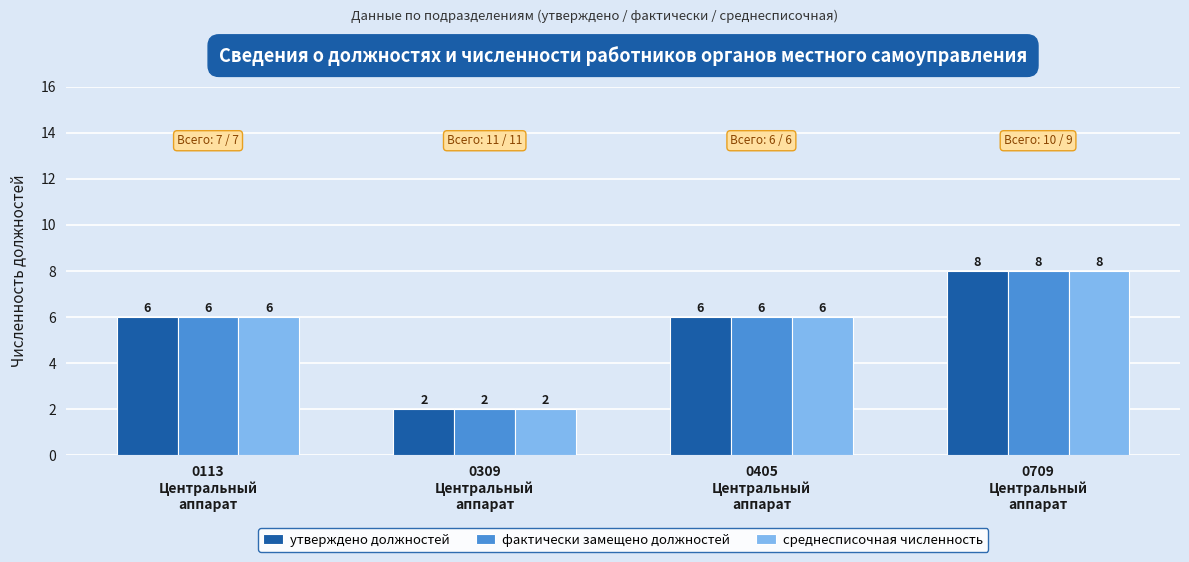

What are all the series names shown in the legend?

утверждено должностей, фактически замещено должностей, среднесписочная численность